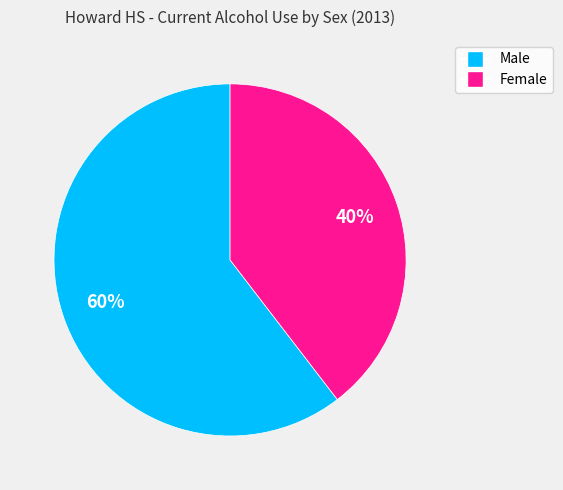

To the nearest percent, what is the combined percentage of Male and Female?

100%